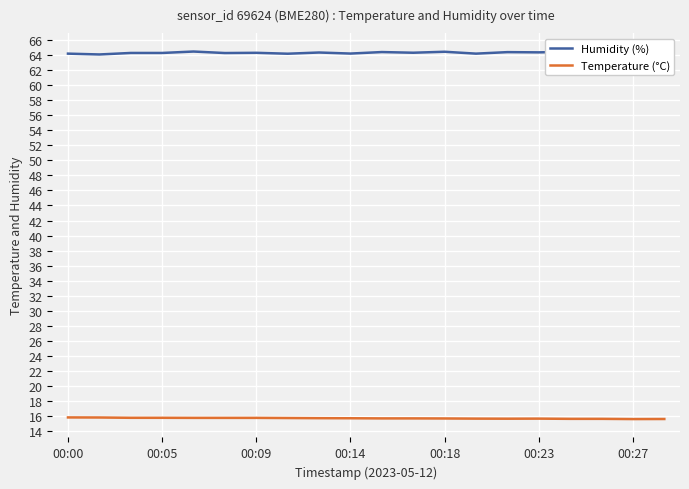

What are all the series names shown in the legend?

Humidity (%), Temperature (°C)